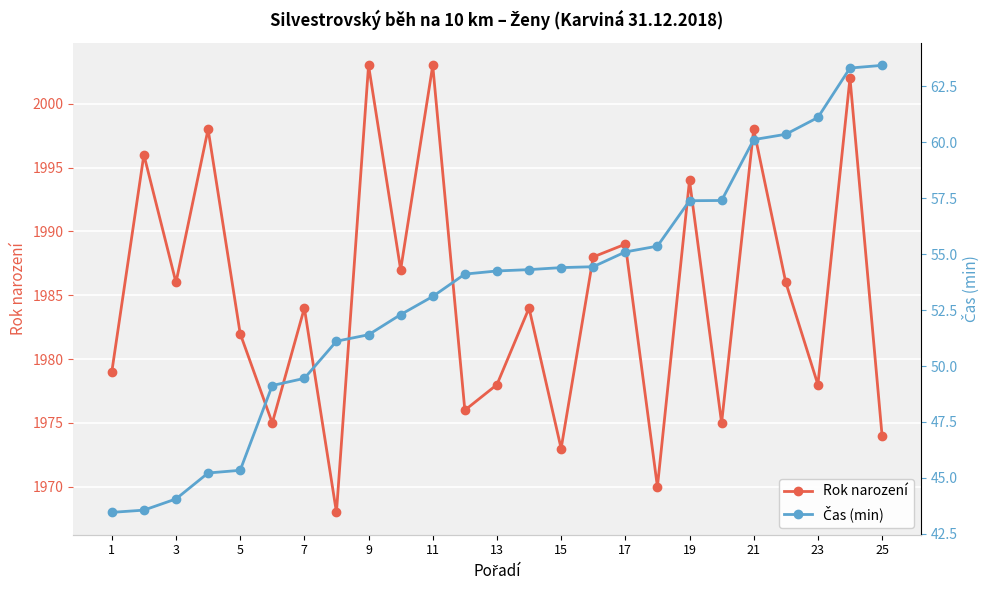

Which series has the widest spread of values?

Rok narození